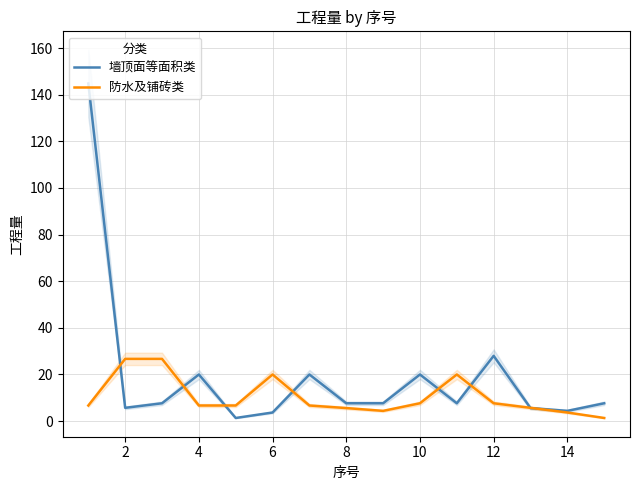

What is the lowest value of the 墙顶面等面积类 series?

1.4